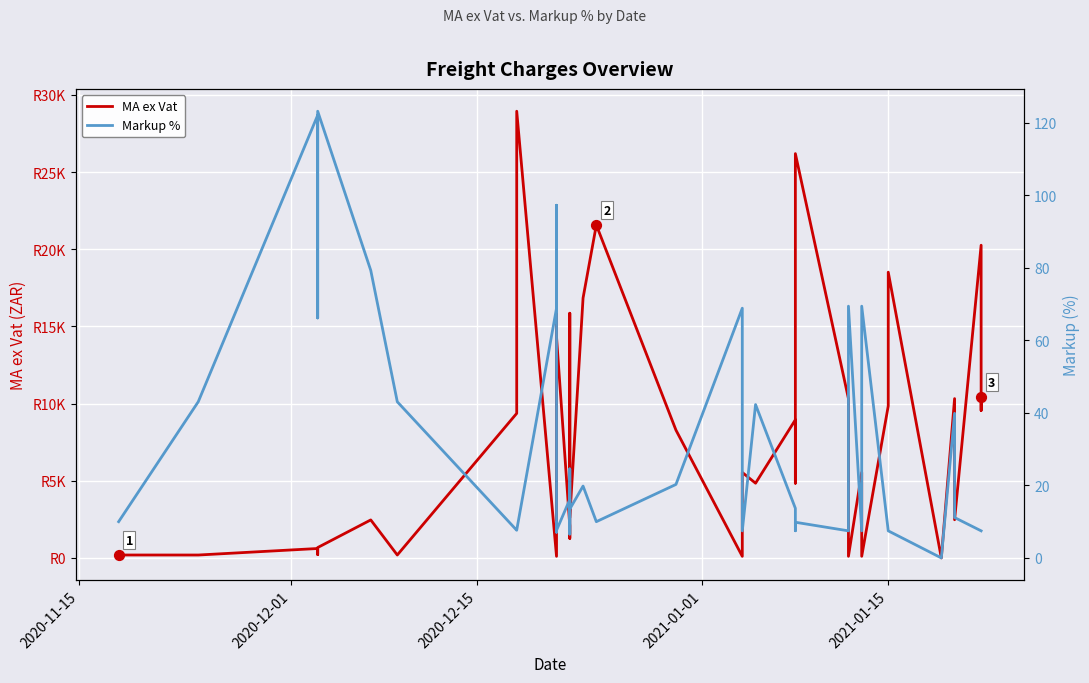

Which series has the largest Y range (max minus min)?

MA ex Vat